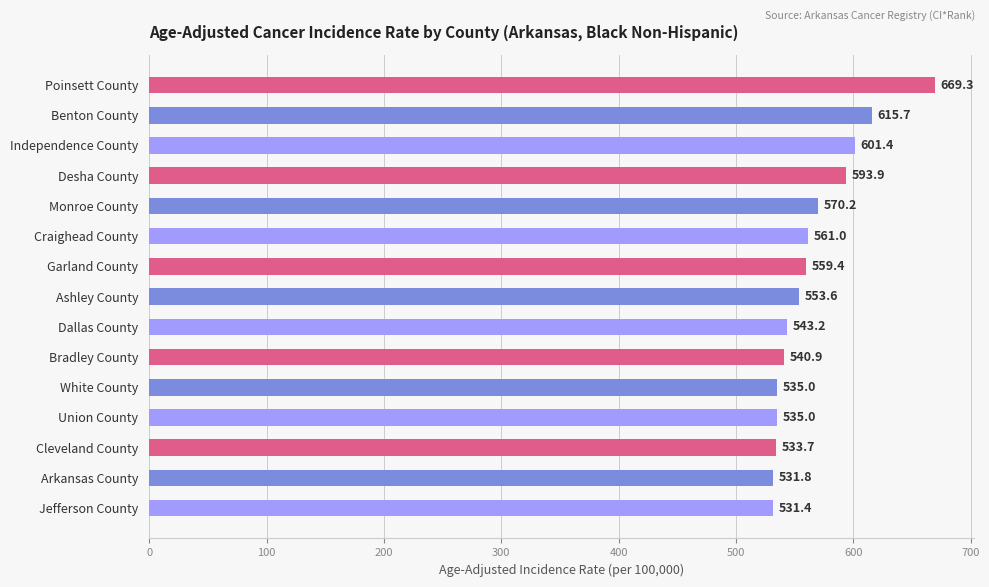

Count the number of categories in the chart.

15